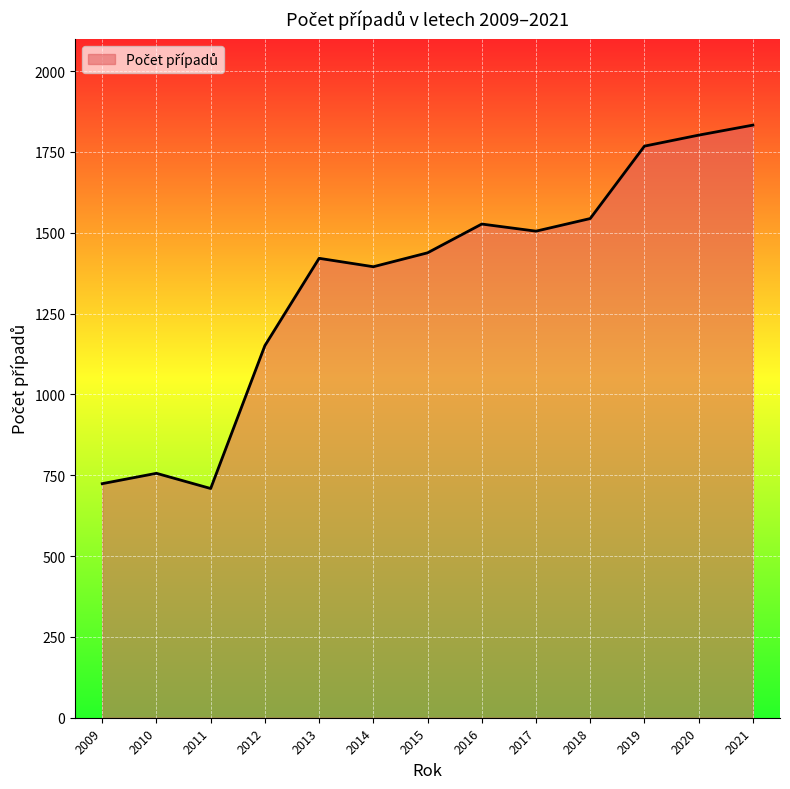

Approximately how many times larger is the value at 2009 compared to 2010?

1.0